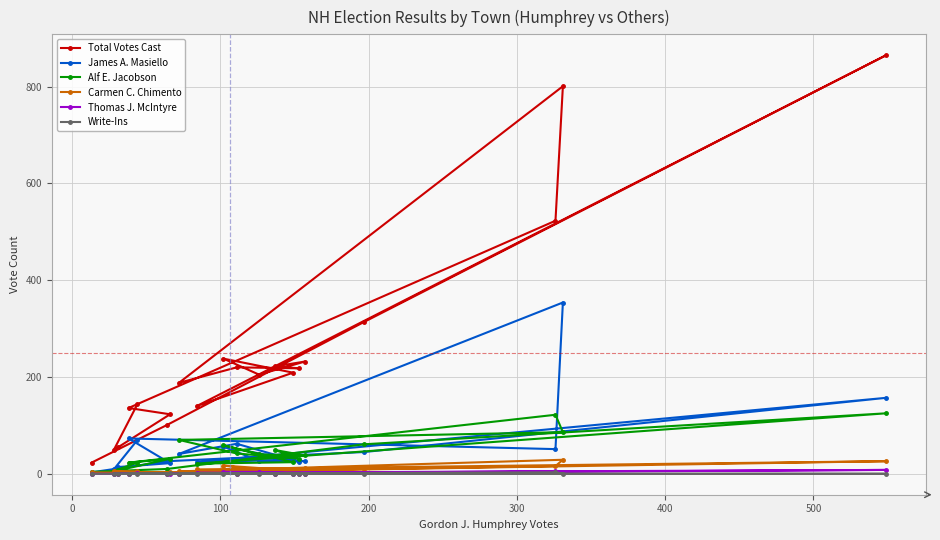

Does the chart have visible grid lines?

Yes